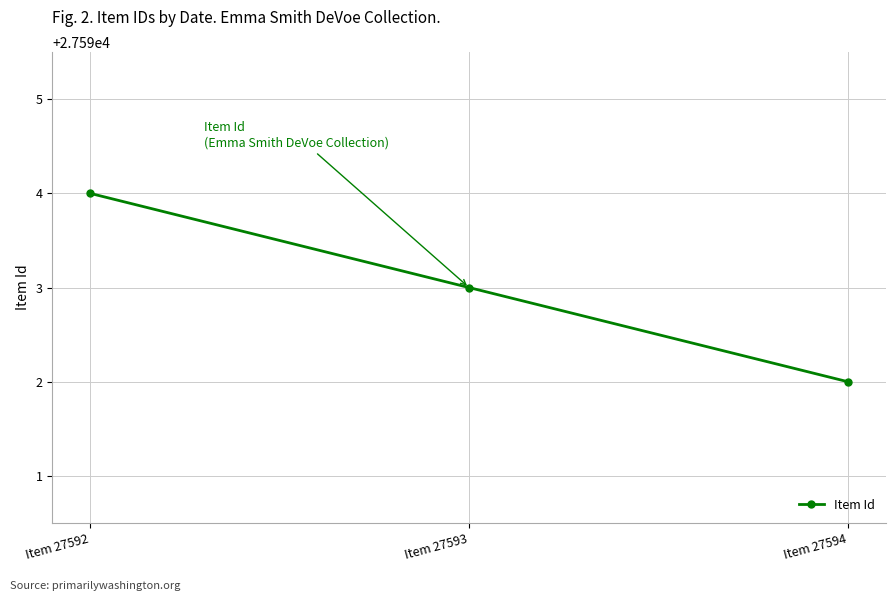

Reading left to right, extract all data points from this chart.

Item 27592=27594	Item 27593=27593	Item 27594=27592